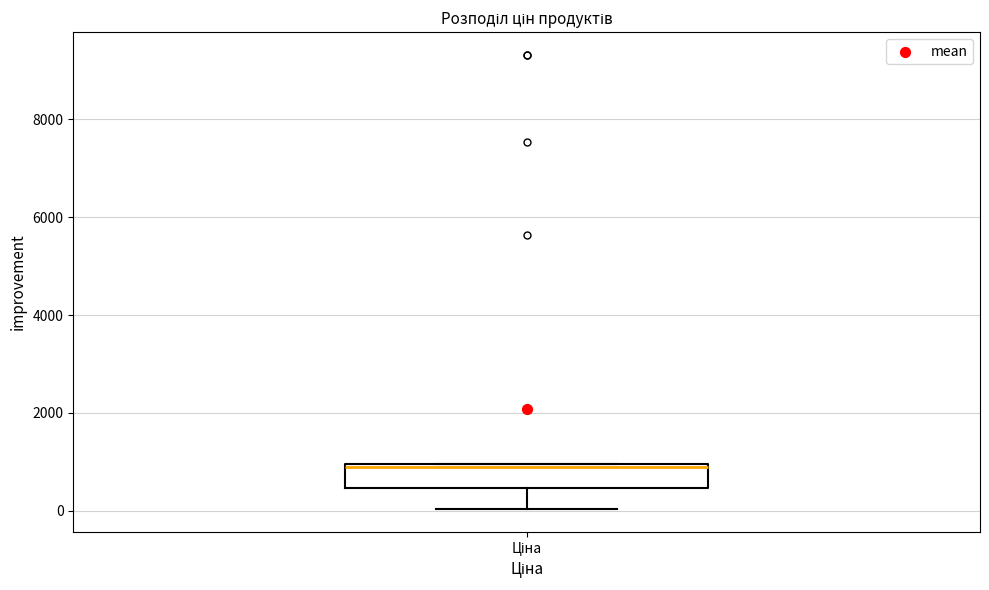

Where does the median line of the box for Ціна sit on the y-axis? The values are not printed on the chart, so give them approximately, as read against the axis.

800